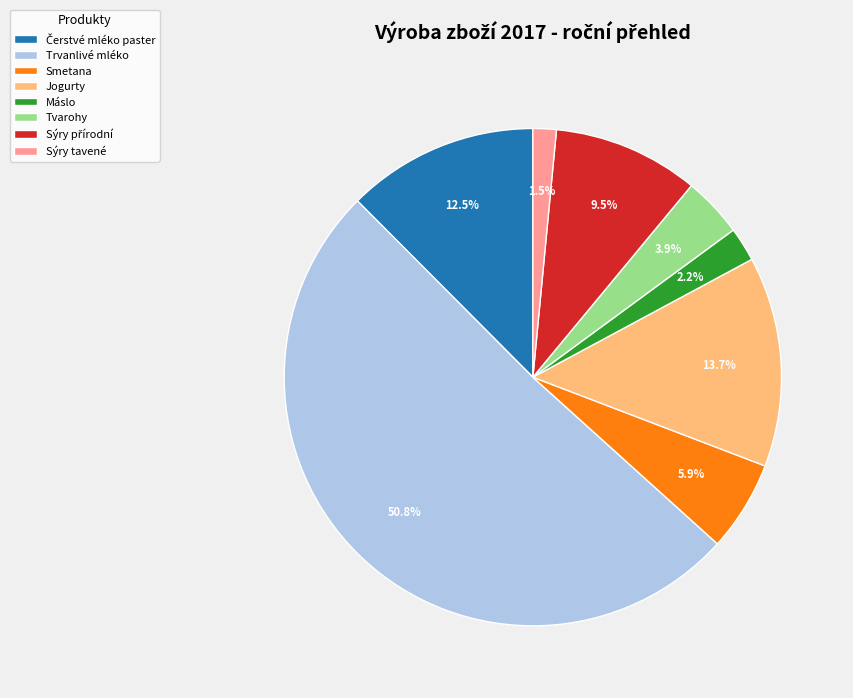

Combined, do Tvarohy and Smetana account for over 50%?

No